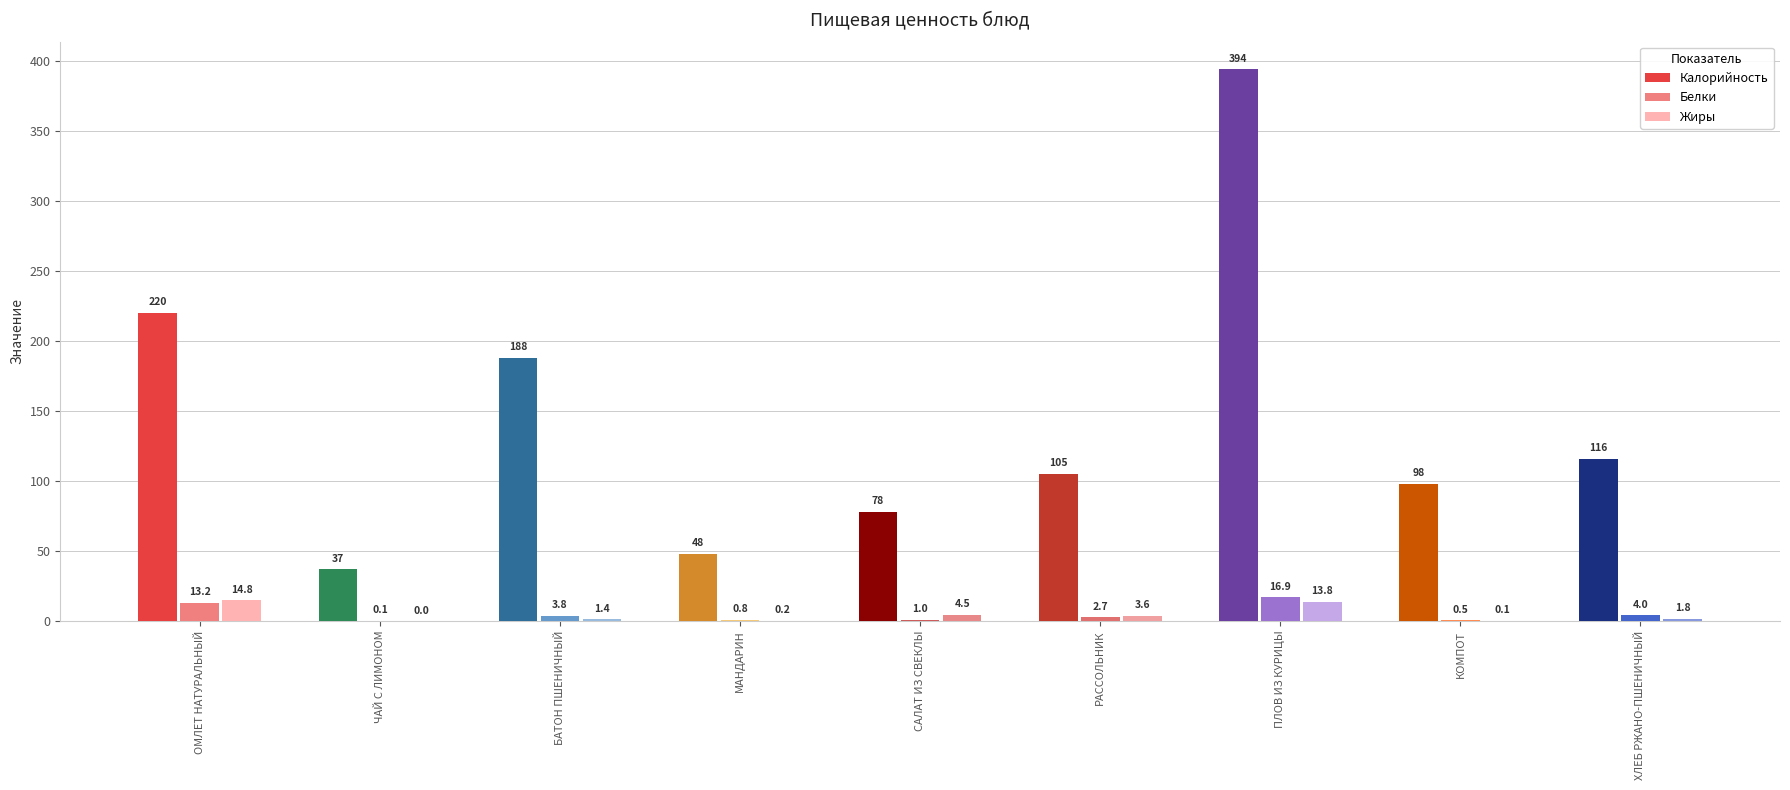

True or false: Белки has a value of 0.8 at МАНДАРИН.

True